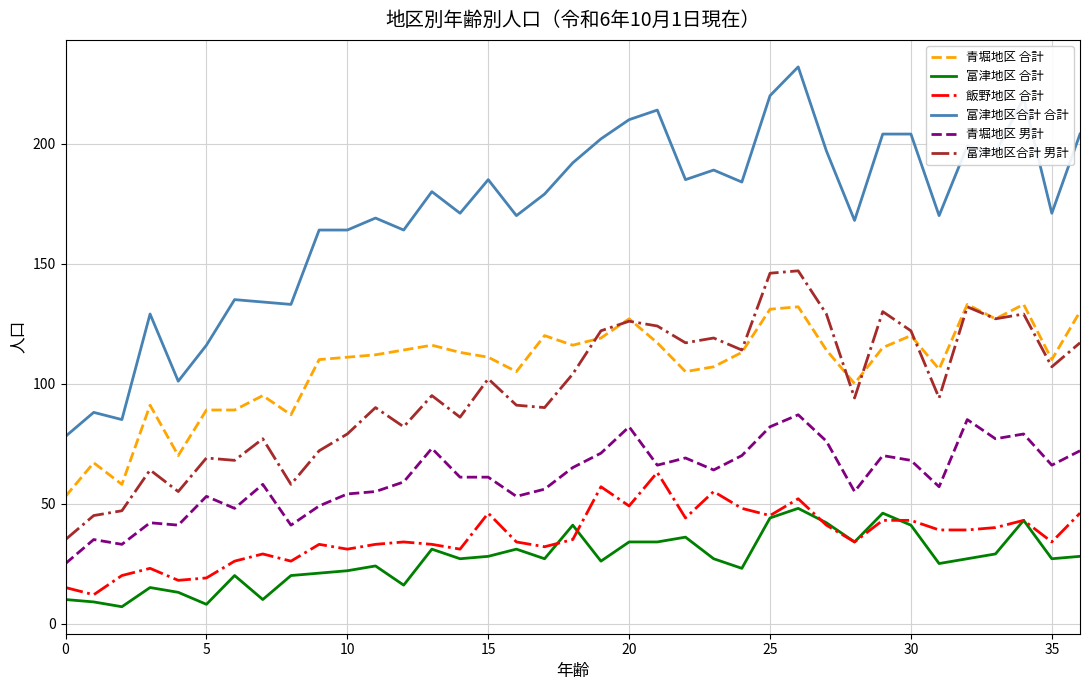

What is the lowest value of the 富津地区 合計 series?

7